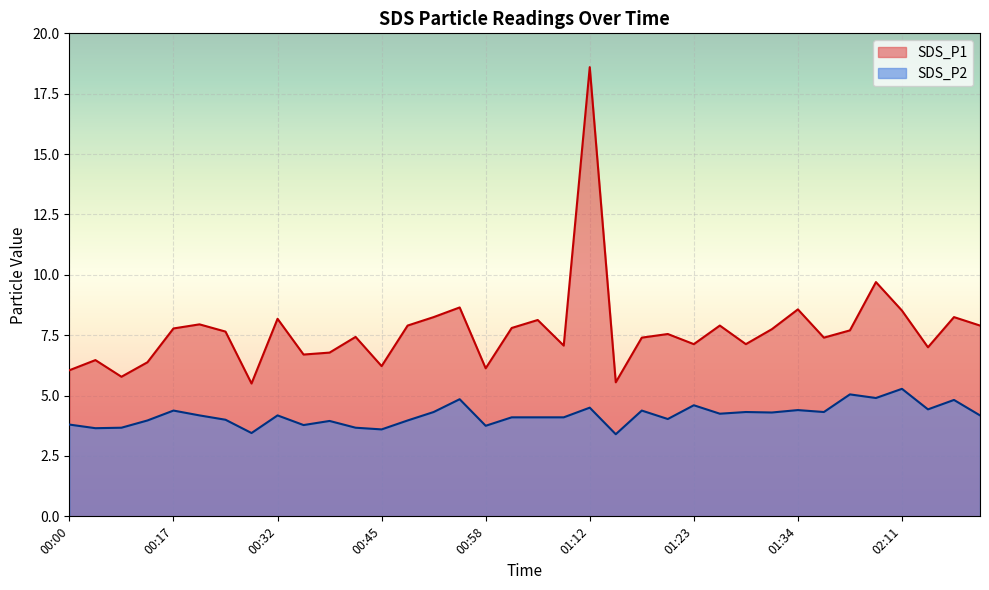

Which series has the largest range (max minus min)?

SDS_P1